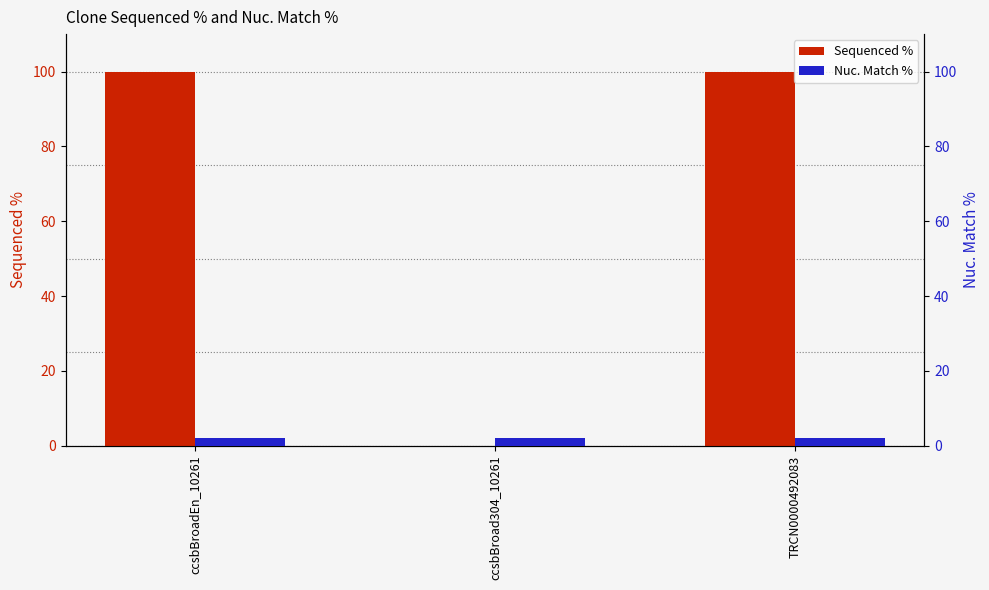

What is the approximate value of Nuc. Match % at TRCN0000492083?

2